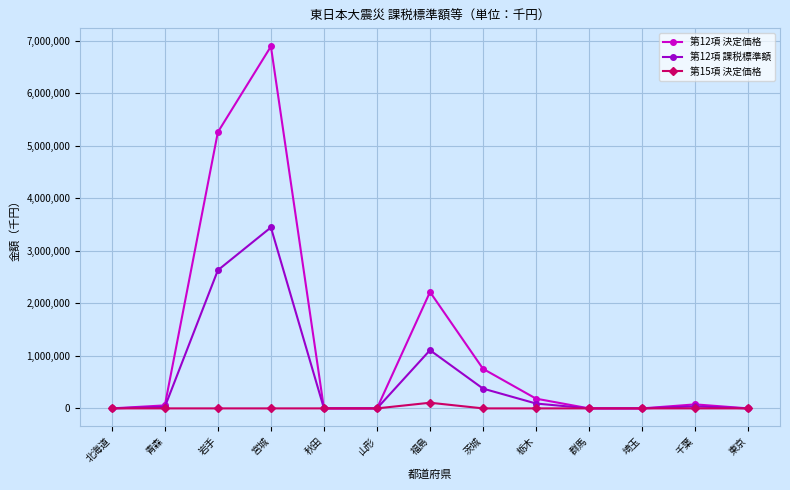

Rank the series by their maximum value, from lowest to highest.

第15項 決定価格, 第12項 課税標準額, 第12項 決定価格